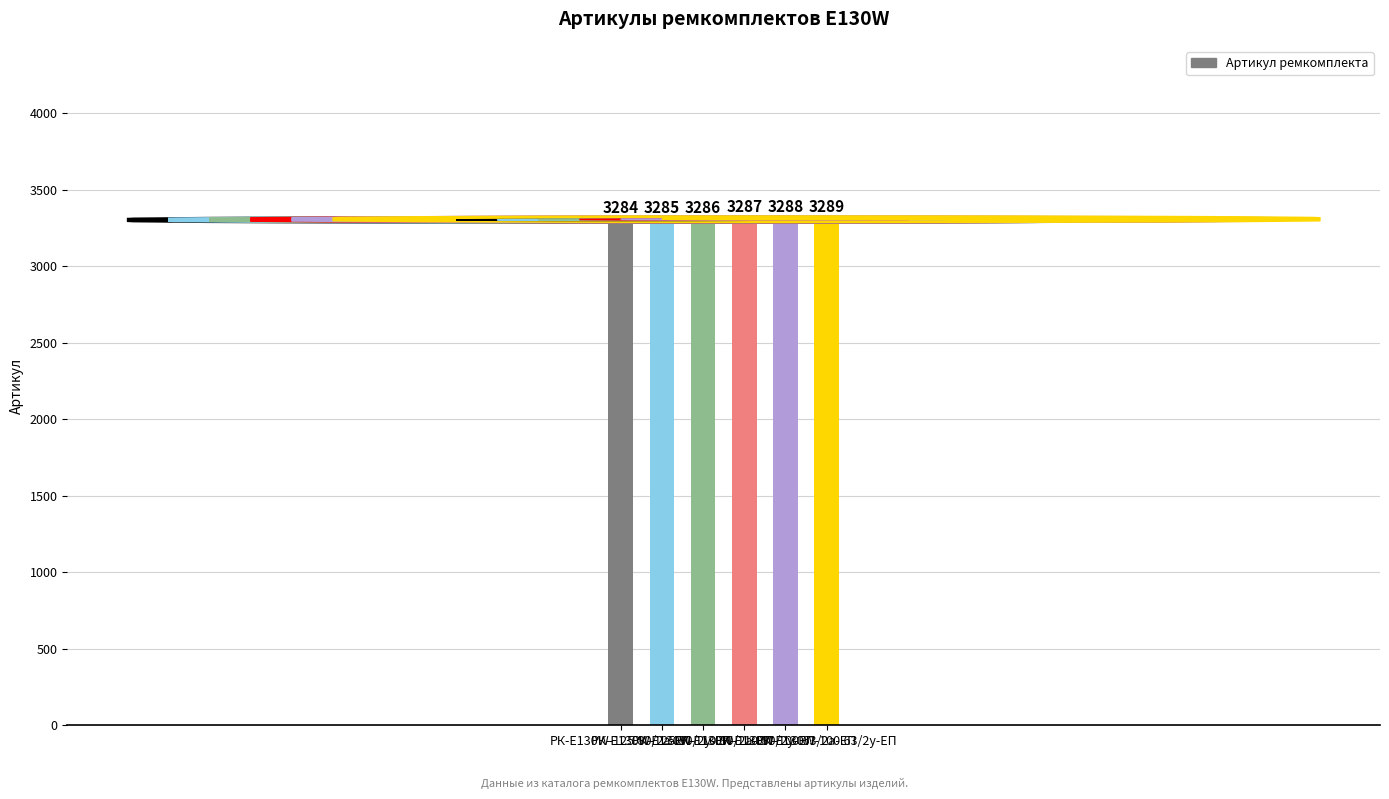

At which label is the value closest to 3286?

РК-E130W-110.80/2а-ЕП